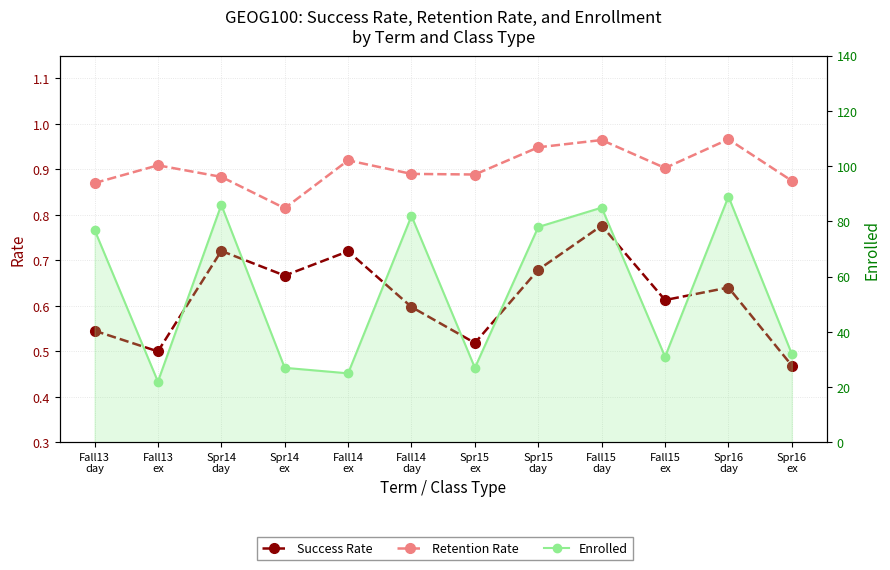

Is this an area chart (filled region under the line)?

No